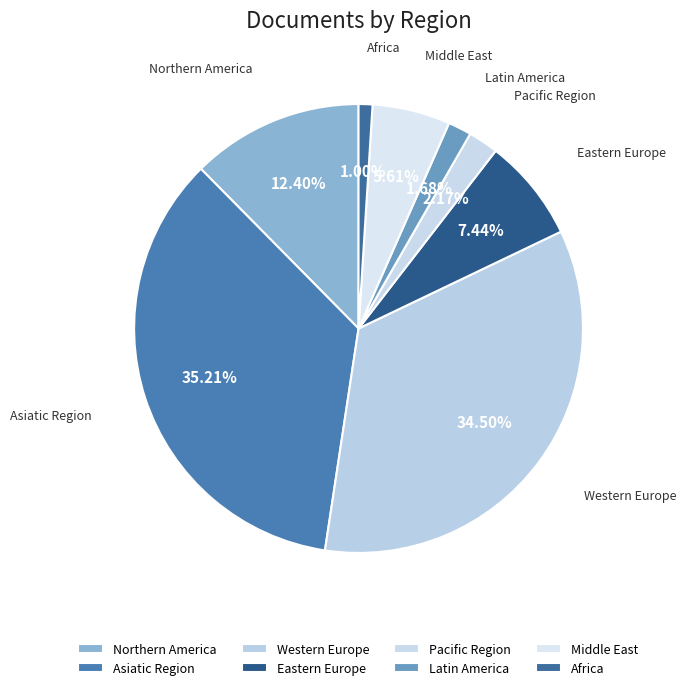

Count the number of slices in the pie.

8